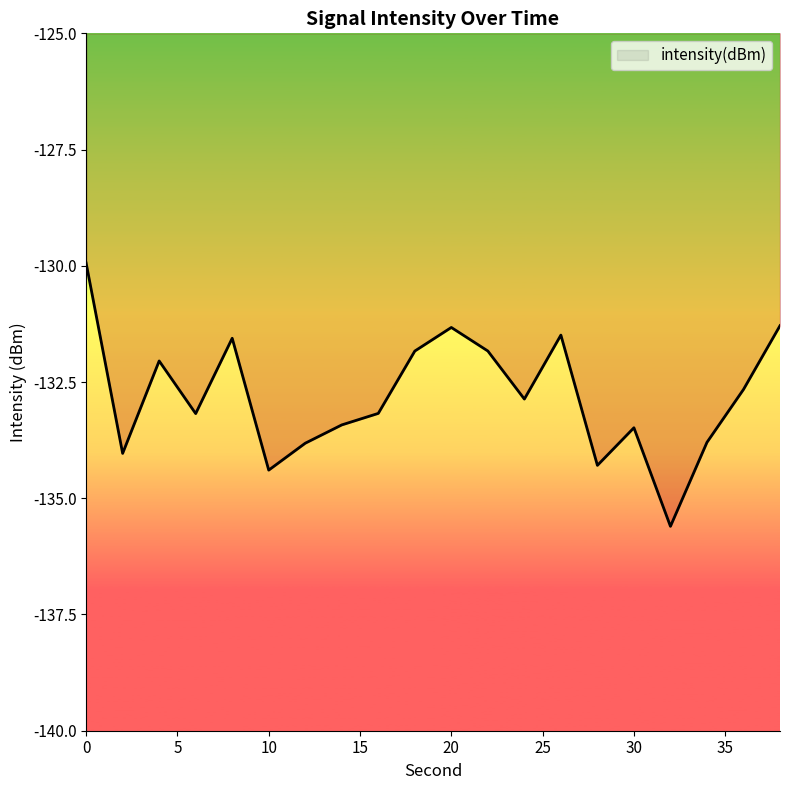

What is the smallest value displayed?

-135.6